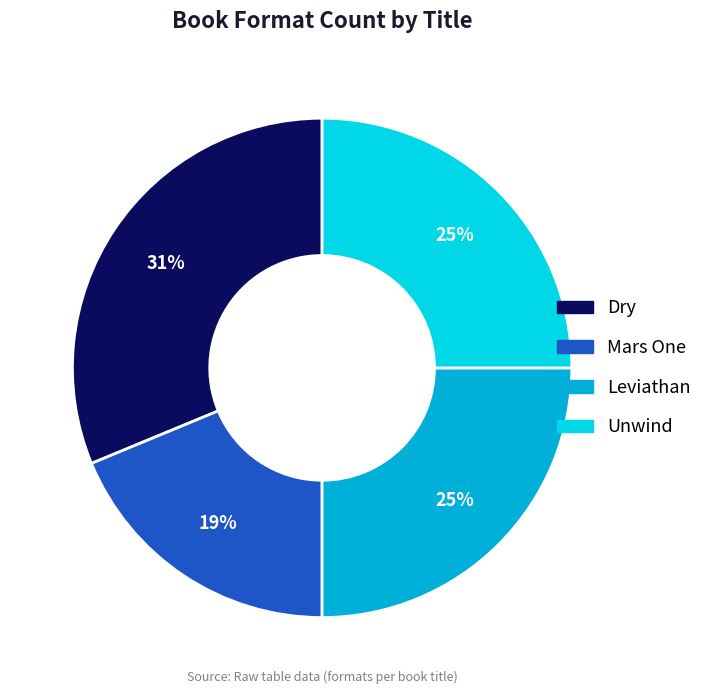

To the nearest percent, what is the average slice percentage?

25%